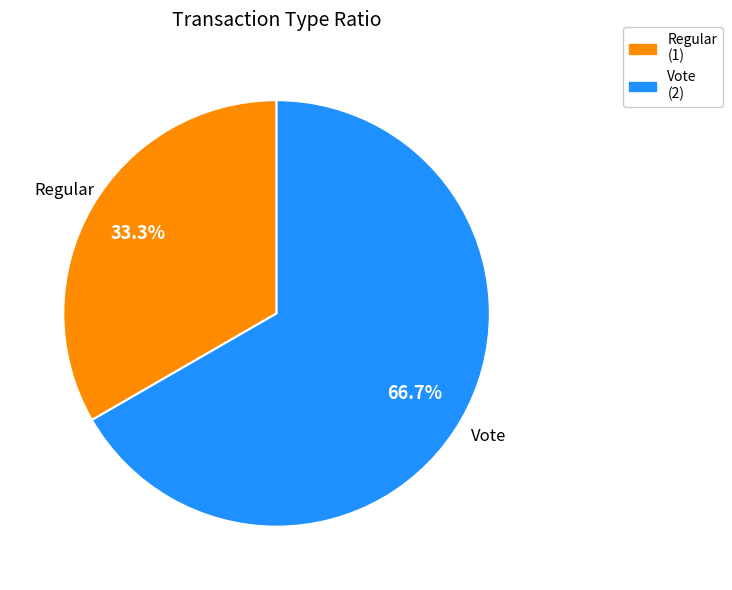

What is the majority slice?

Vote